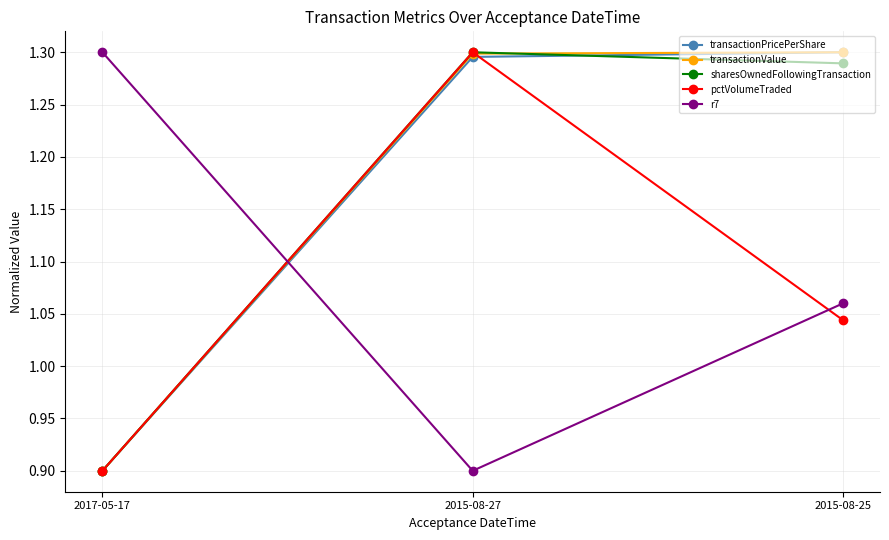

Which category has the highest value in the sharesOwnedFollowingTransaction series?

2015-08-27